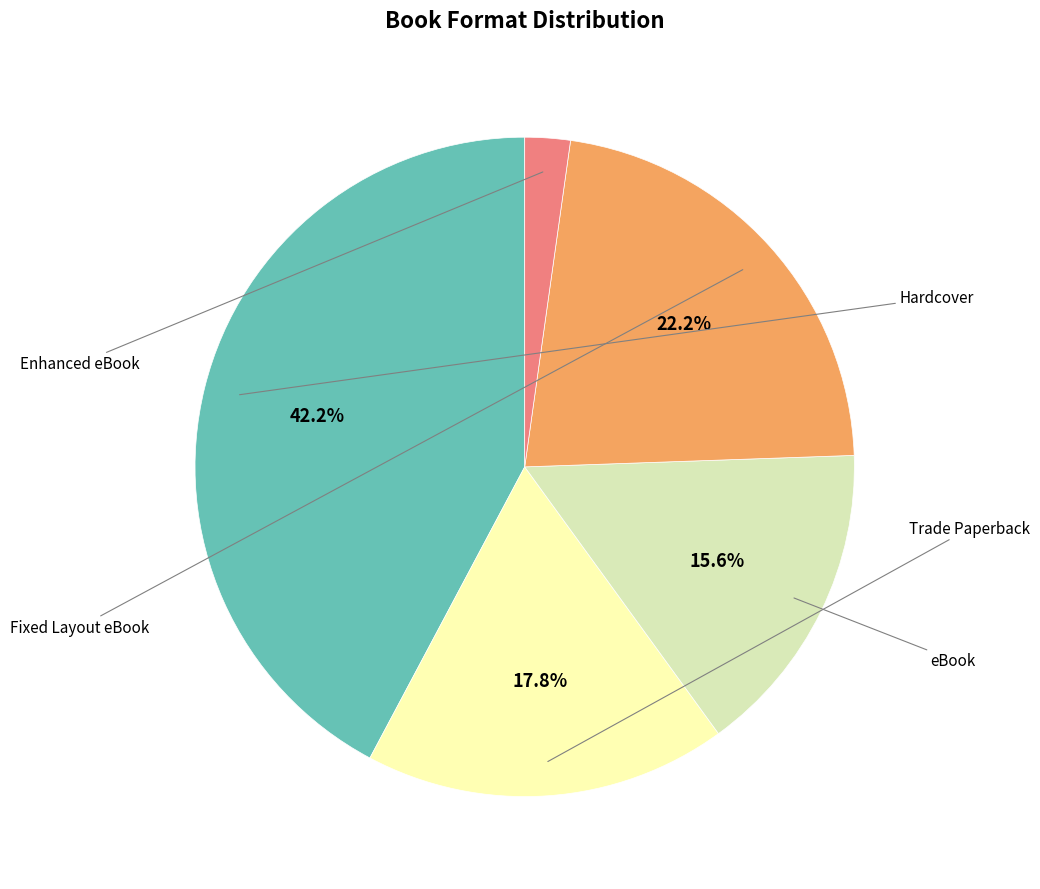

Count the number of slices in the pie.

5